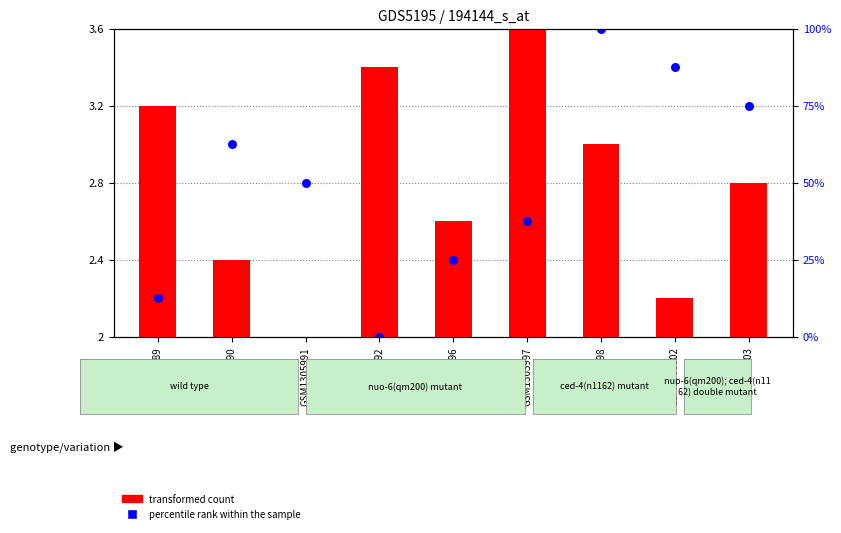

Which series has the widest spread of Y values?

transformed count